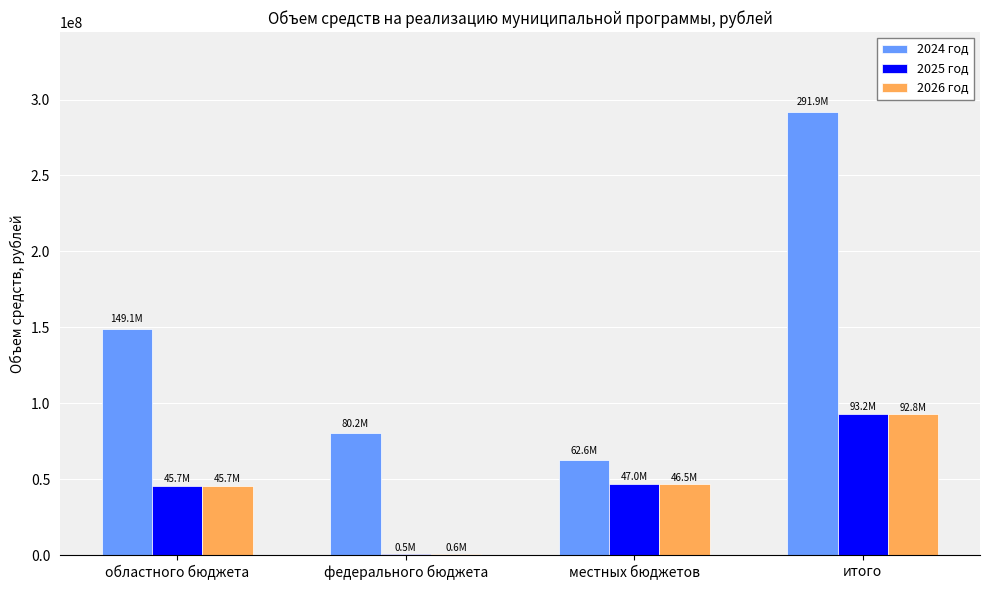

What is the highest value of the 2024 год series?

291918169.9